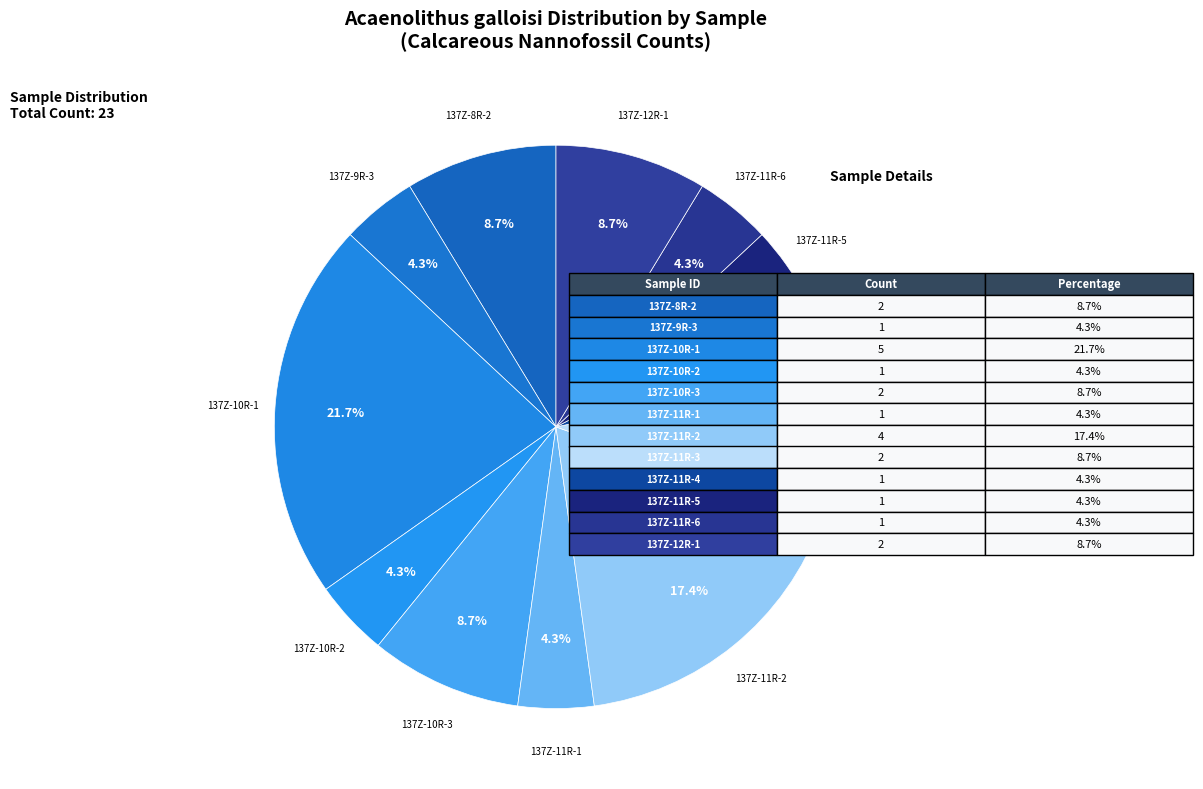

To the nearest percent, what is the average slice percentage?

8%